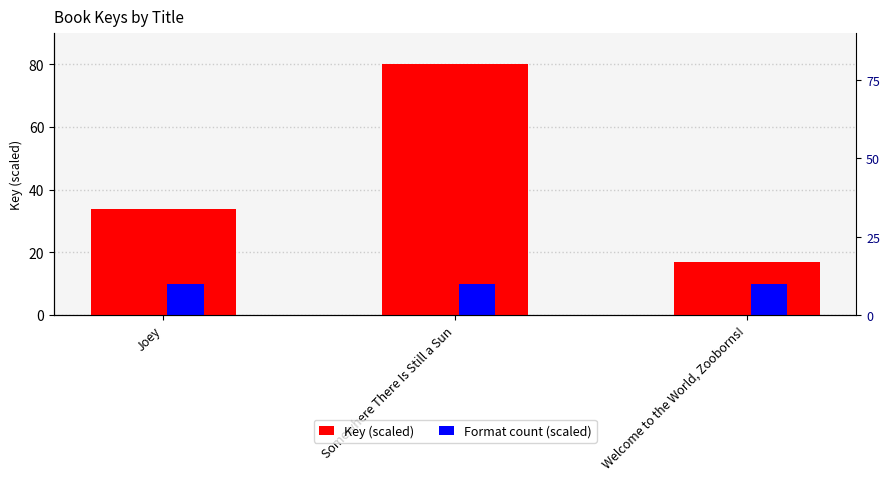

List the labels in order of Key (scaled) value, largest first.

Somewhere There Is Still a Sun, Joey, Welcome to the World, Zooborns!